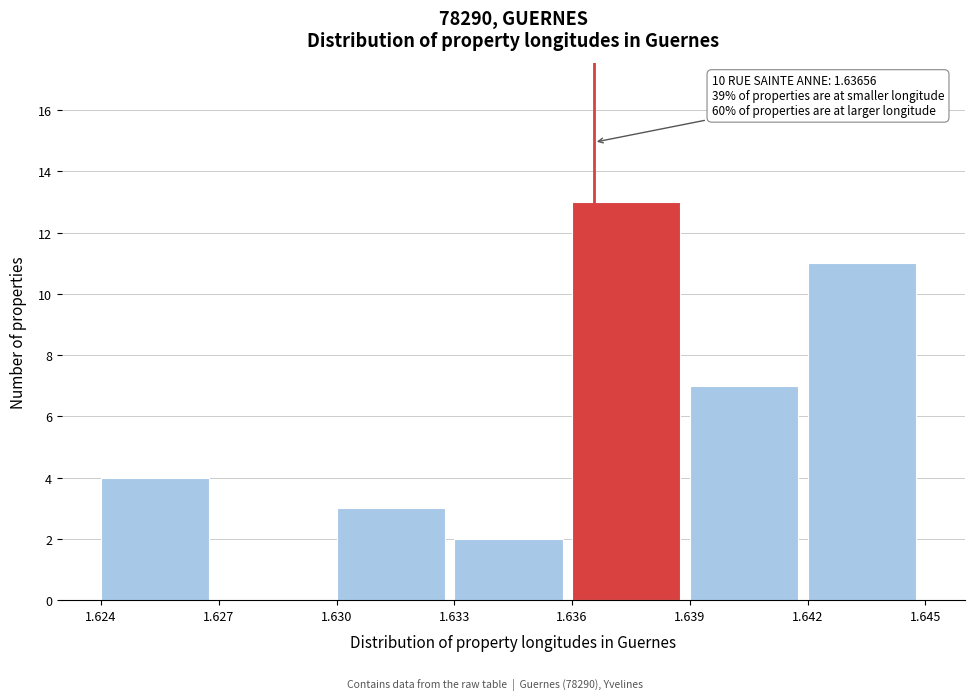

Over which range of the x-axis is the bar tallest?

1.636 to 1.639